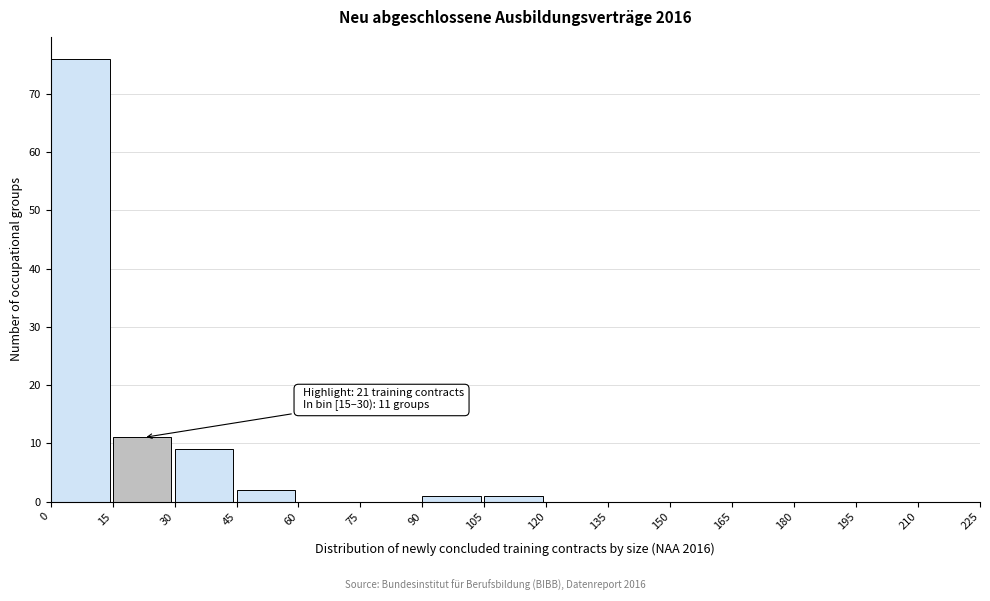

Which range on the x-axis has the tallest bar?

0 to 15